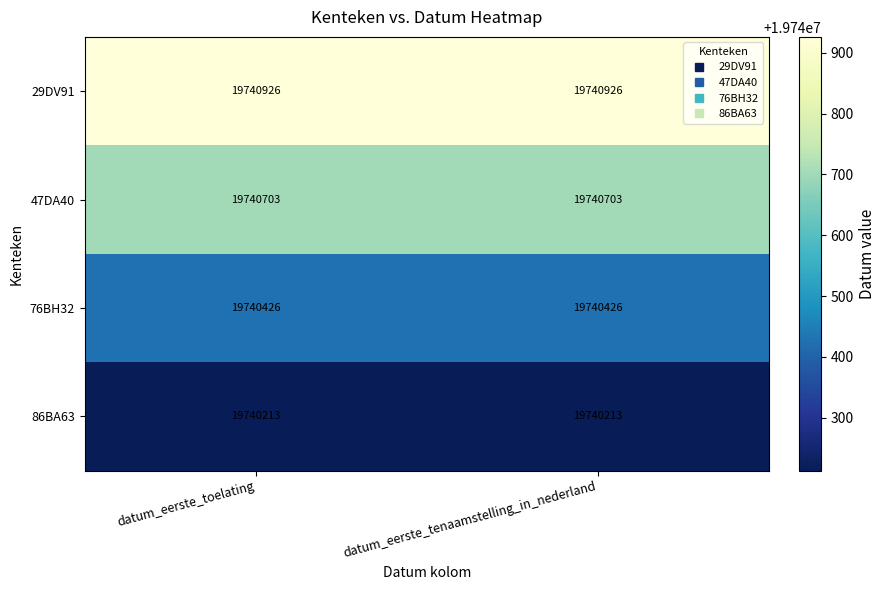

List the series in order of their overall mean, lowest first.

86BA63, 76BH32, 47DA40, 29DV91